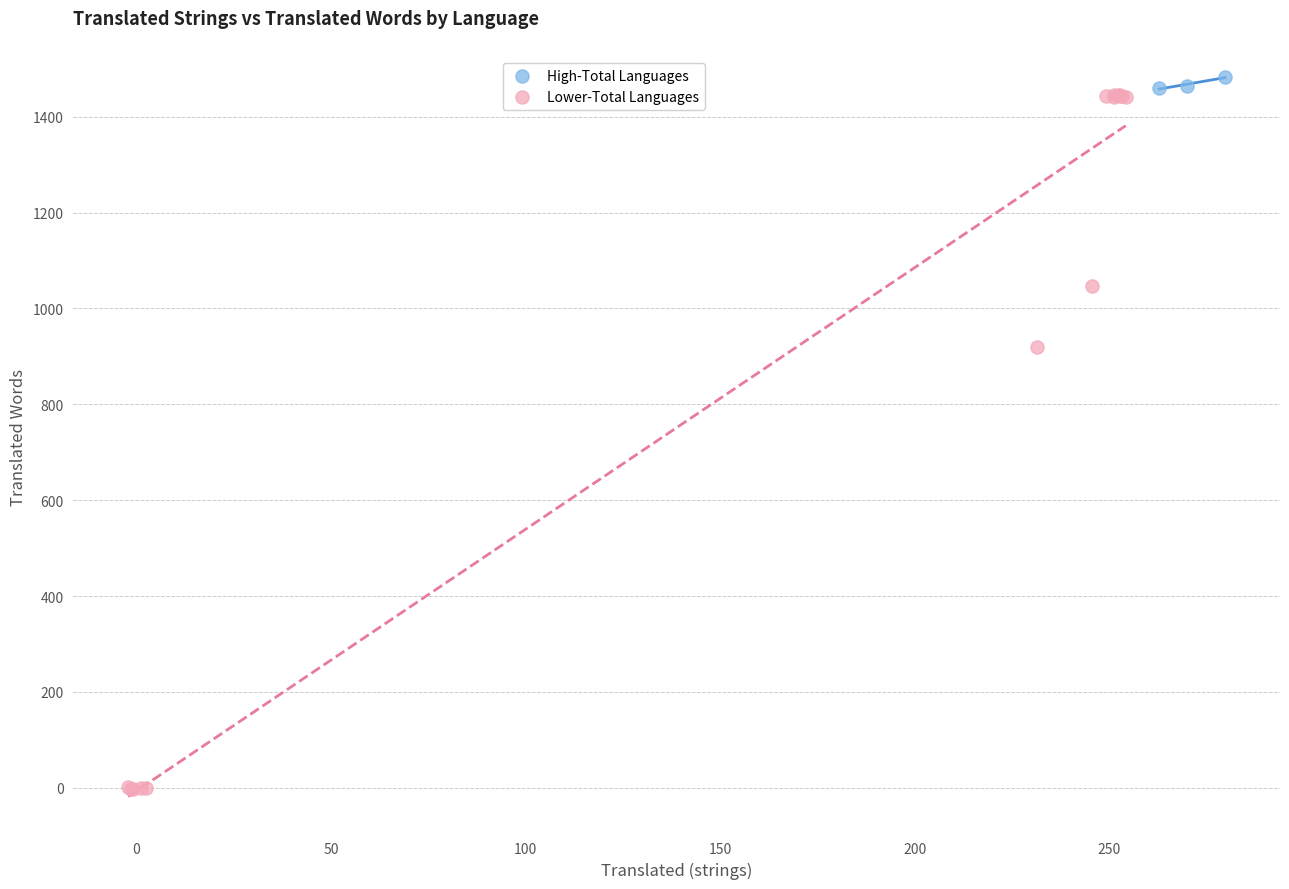

Which series reaches the maximum Y coordinate?

High-Total Languages